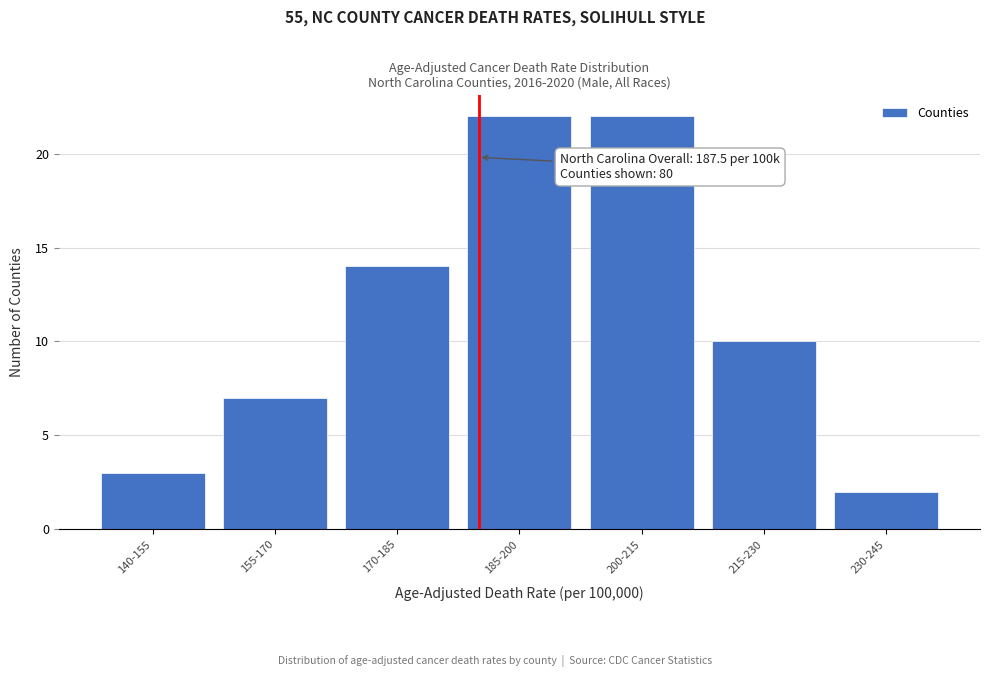

Reading right to left, extract all data points from this chart.

230-245=2	215-230=10	200-215=22	185-200=22	170-185=14	155-170=7	140-155=3